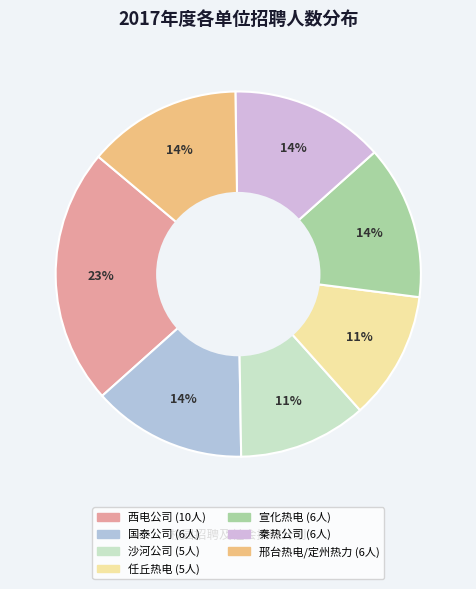

What is the change in value from 西电公司 to 国泰公司?

-4